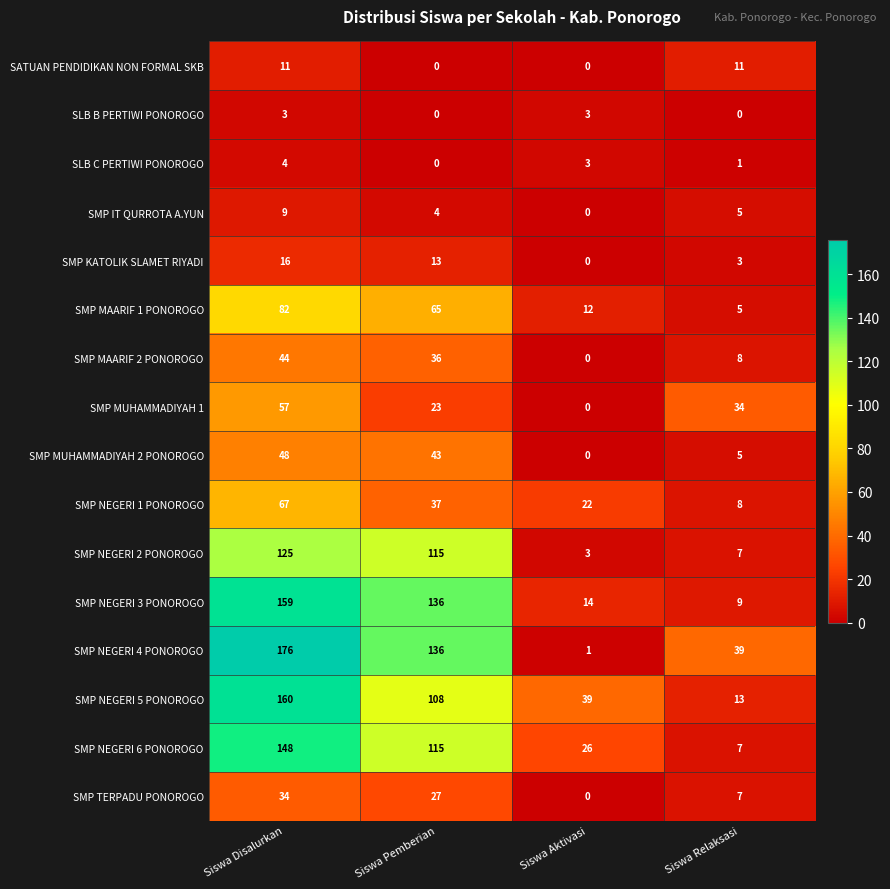

At which label does SMP IT QURROTA A.YUN reach its peak?

Siswa Disalurkan